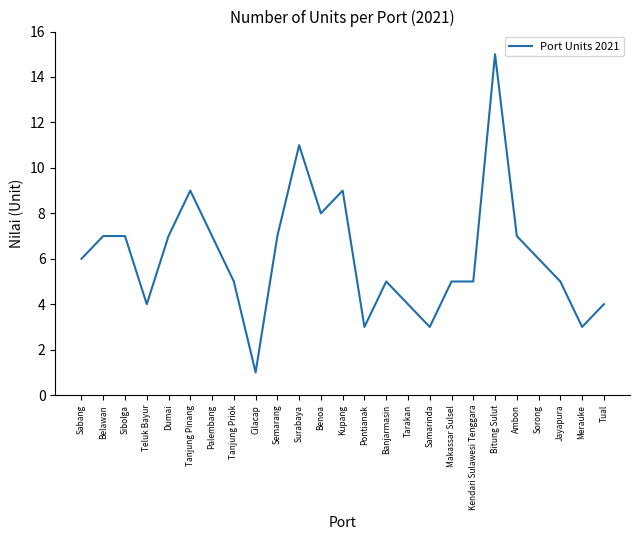

Reading right to left, transcribe all the data shown in this chart.

4	3	5	6	7	15	5	5	3	4	5	3	9	8	11	7	1	5	7	9	7	4	7	7	6